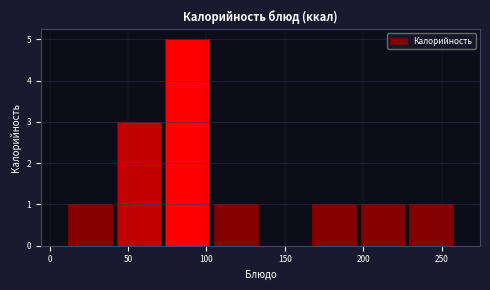

Reading left to right, transcribe this chart: for each bar, give the range it covers on the x-axis and its height. Neither the bar edges nor the heights are printed on the chart, so give them approximately, as read against the axes.

10 to 40: 1
40 to 70: 3
70 to 105: 5
105 to 135: 1
135 to 165: 0
165 to 195: 1
195 to 230: 1
230 to 260: 1